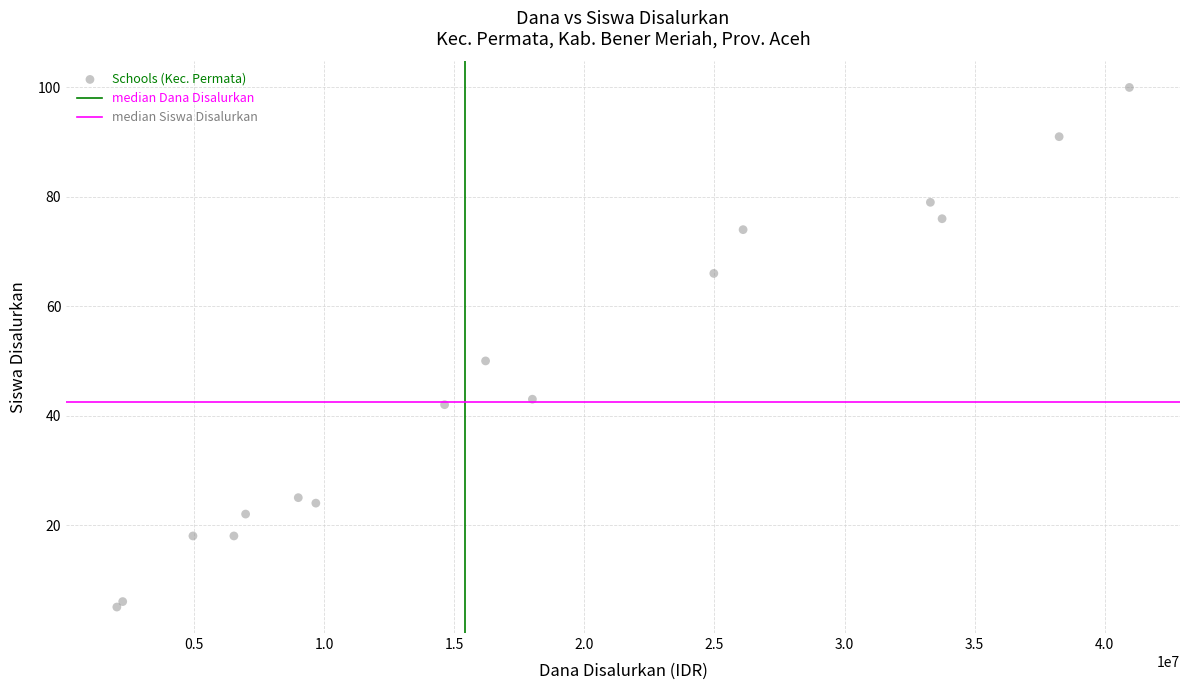

What Y value in the scatter plot is closest to 52?

50